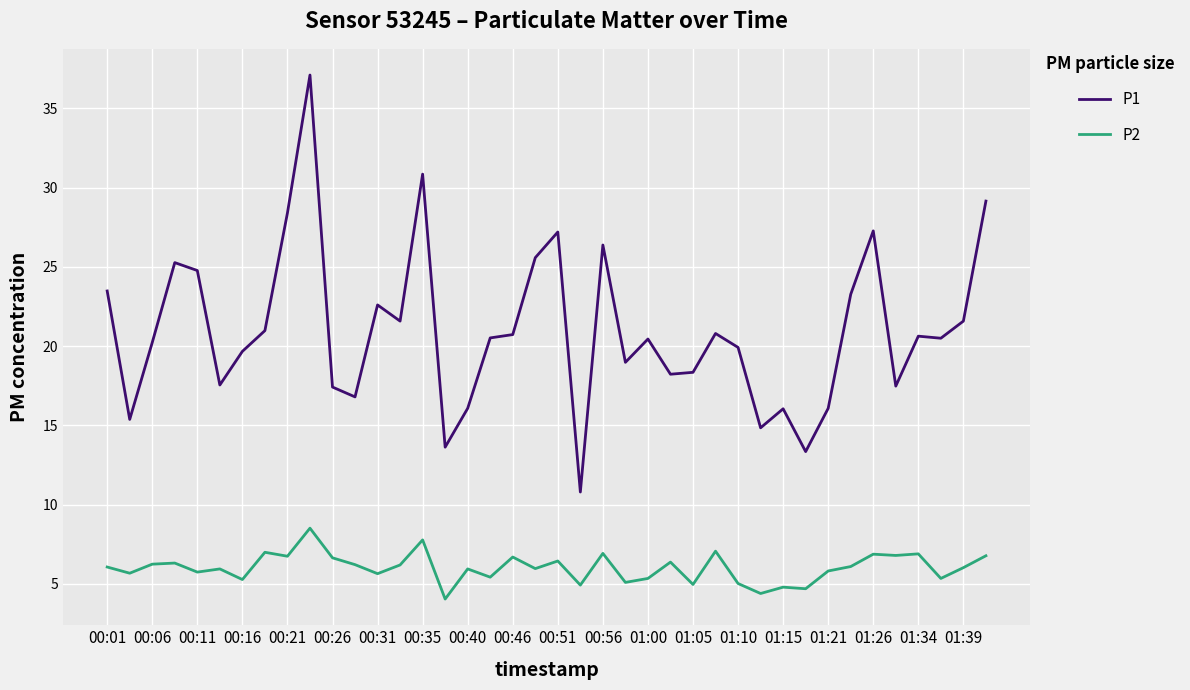

How many lines are shown in the chart?

2